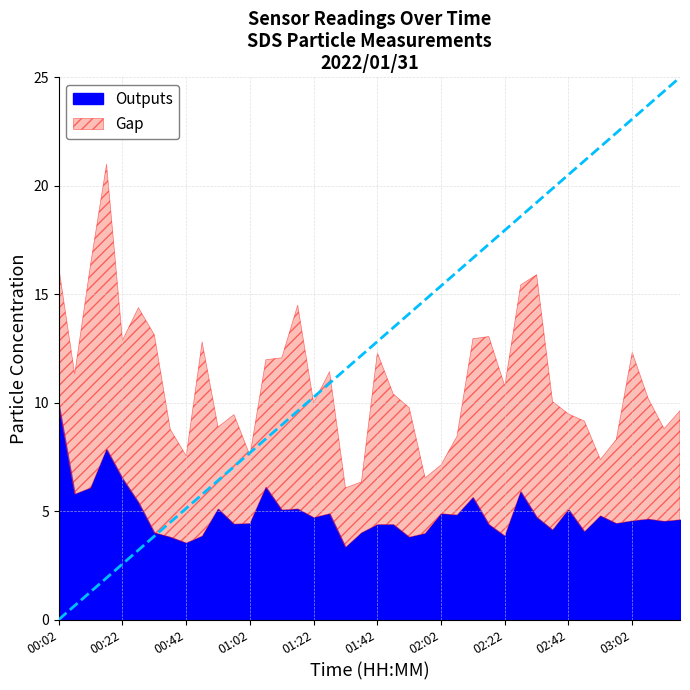

What is the label of the 35th point from the right?

00:27